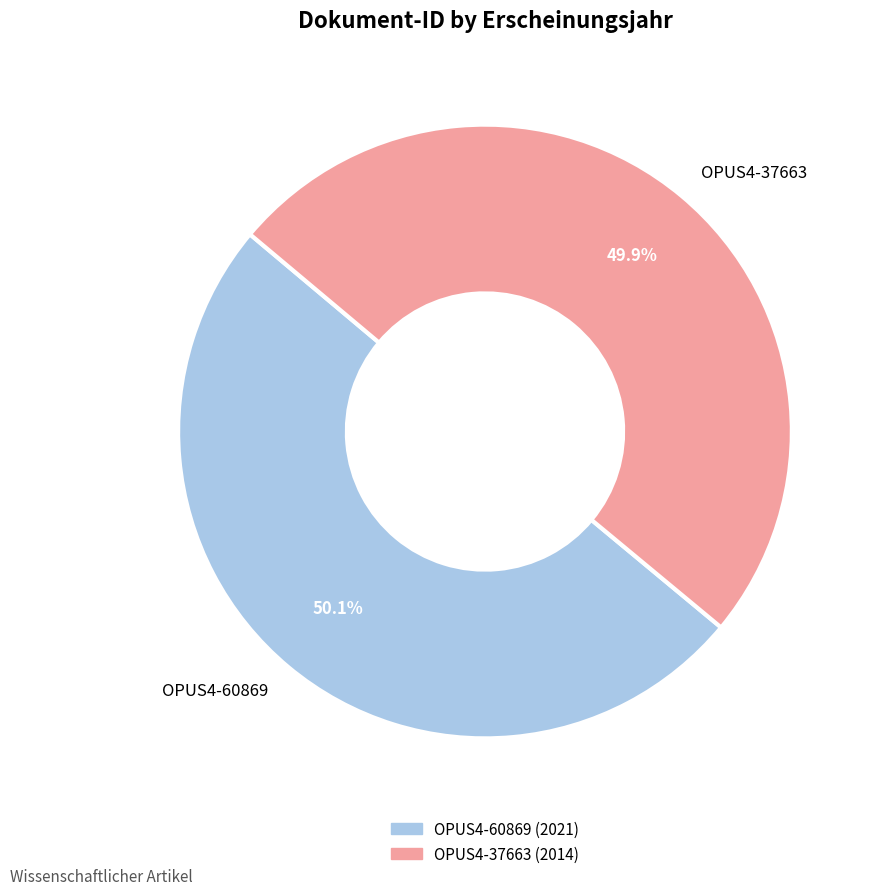

Is there a majority slice in this chart?

Yes